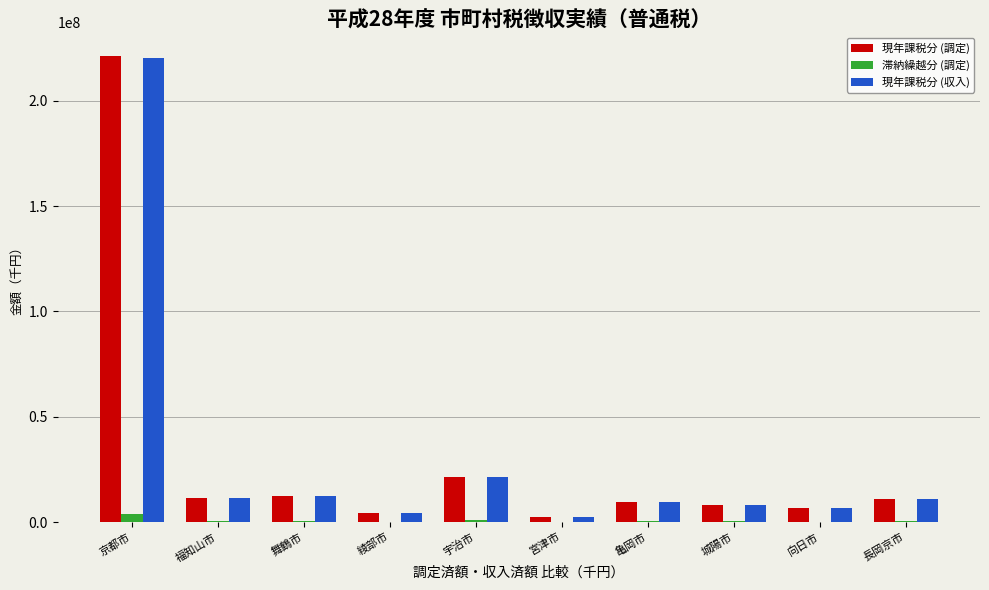

At which label is 現年課税分 (調定) closest to 111931771?

宇治市